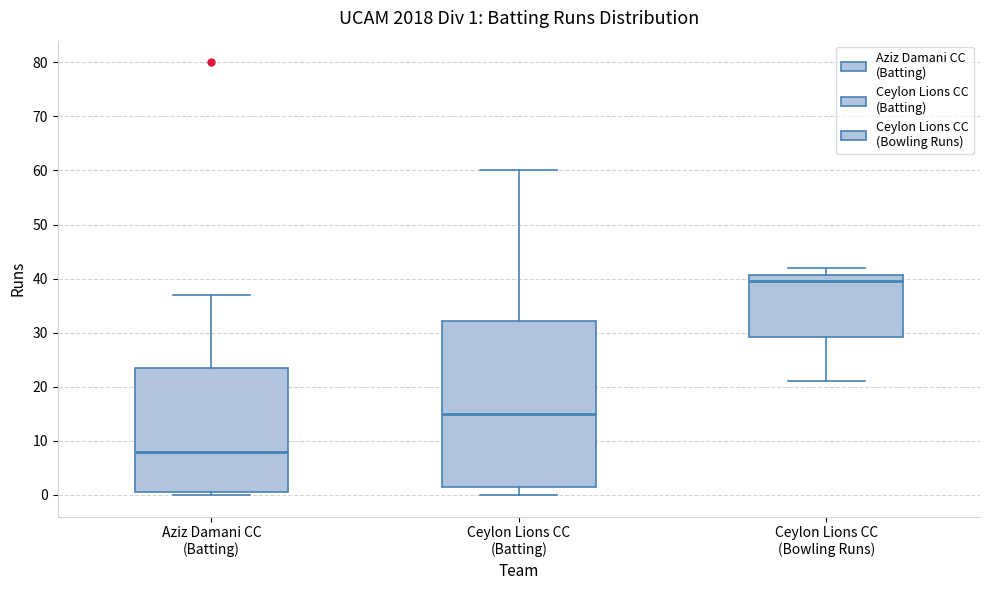

Which box's median line is the lowest?

Aziz Damani CC (Batting)